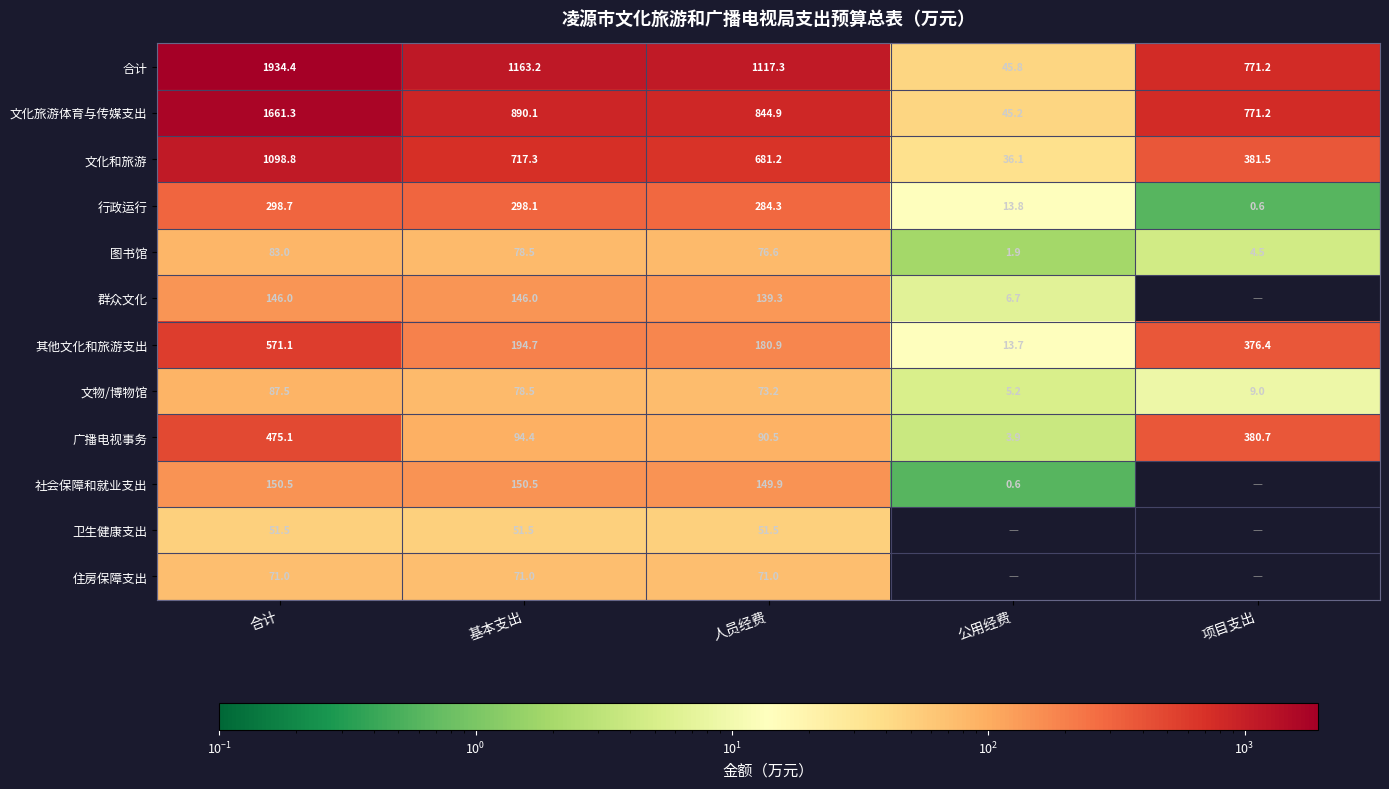

What is the highest value of the 图书馆 series?

83.0